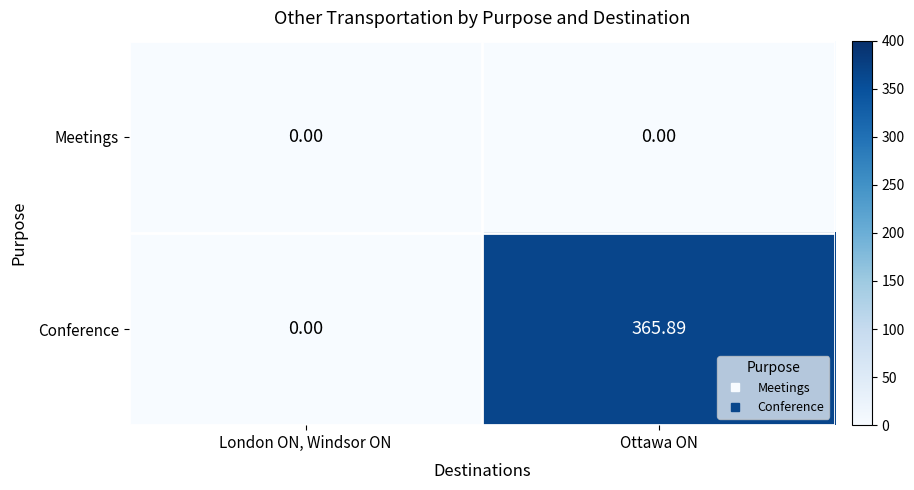

How many series are shown in this chart?

2